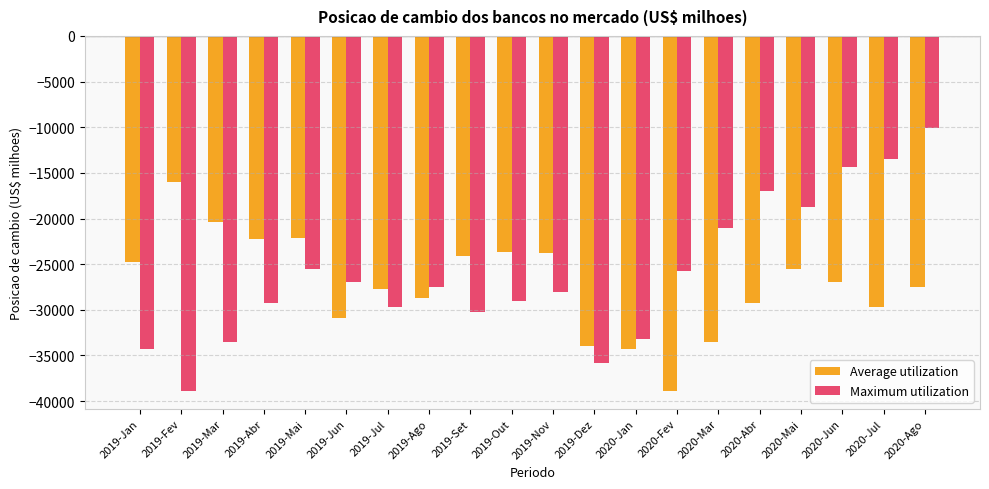

How many values in the Maximum utilization series are below -27447?

11